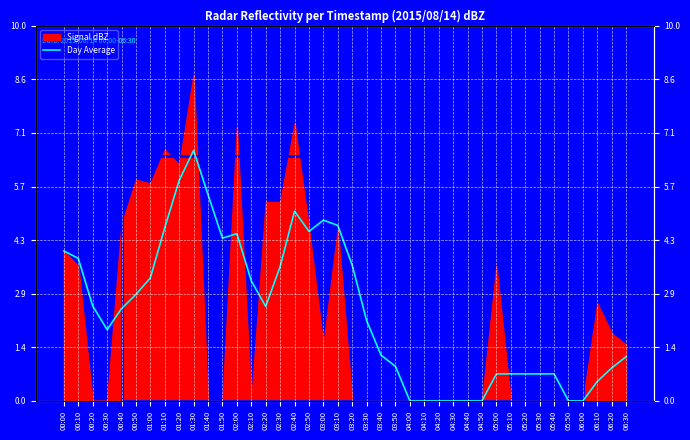

How many lines are shown in the chart?

1